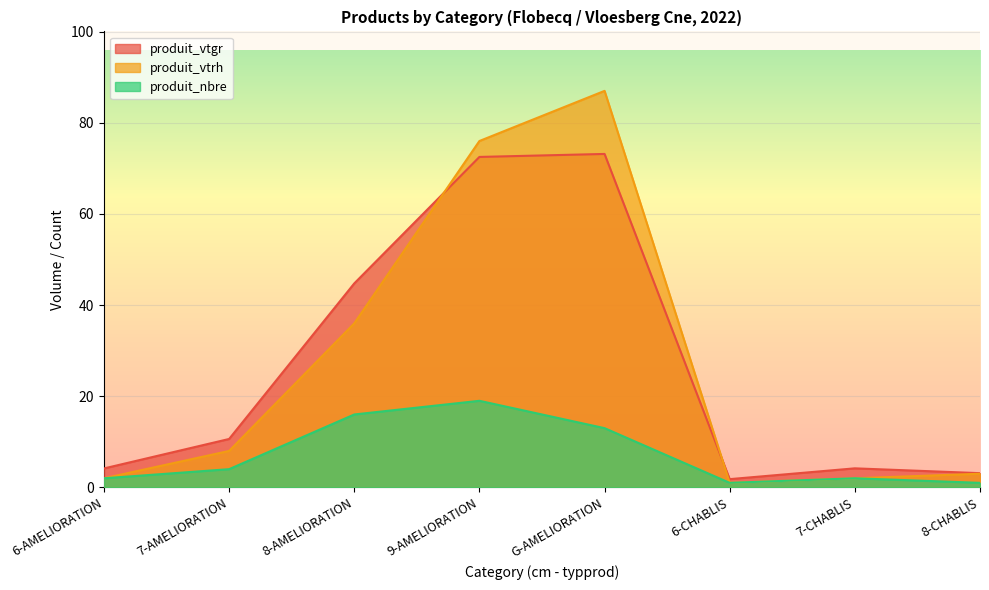

How many lines are shown in the chart?

3